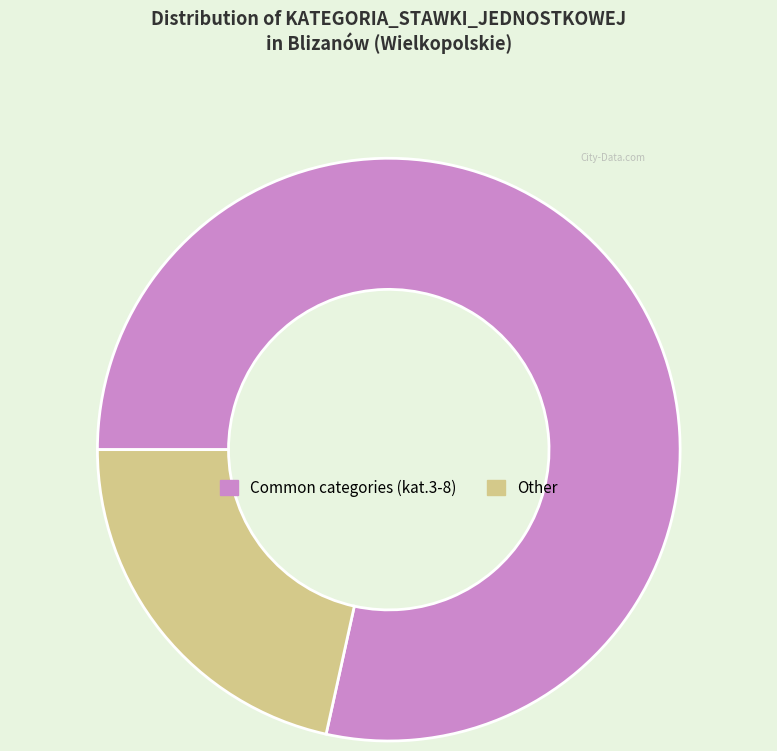

Which category has the smallest portion of the pie?

Other